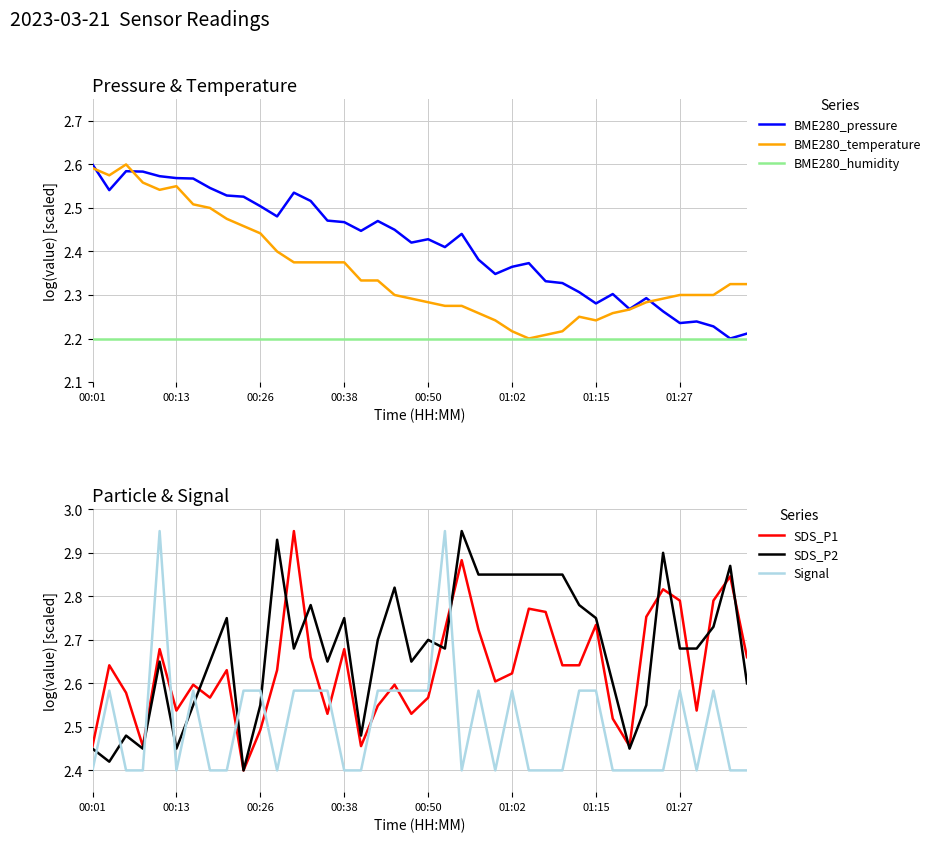

What are all the series names shown in the legend?

BME280_pressure, BME280_temperature, BME280_humidity, SDS_P1, SDS_P2, Signal